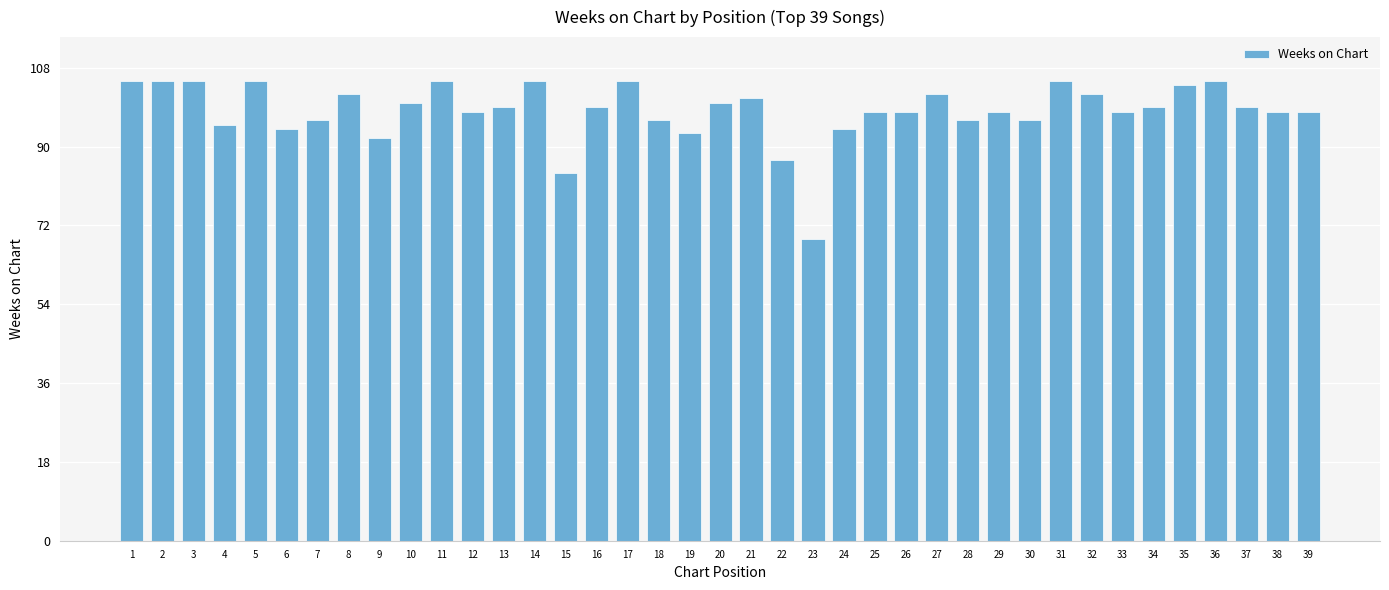

True or false: the data shows 31 at 35.

False